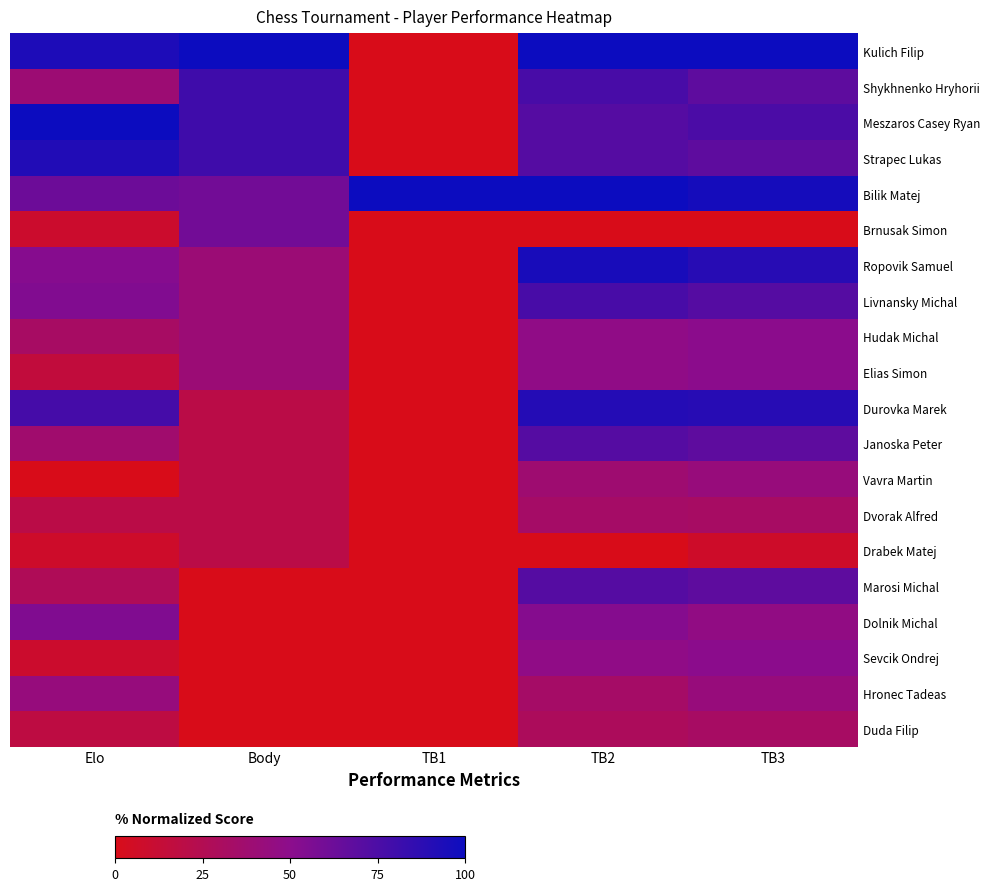

Rank the series by their maximum value, from lowest to highest.

Drabek Matej, Duda Filip, Dvorak Alfred, Vavra Martin, Hronec Tadeas, Hudak Michal, Elias Simon, Sevcik Ondrej, Dolnik Michal, Brnusak Simon, Janoska Peter, Marosi Michal, Livnansky Michal, Shykhnenko Hryhorii, Durovka Marek, Strapec Lukas, Ropovik Samuel, Kulich Filip, Meszaros Casey Ryan, Bilik Matej